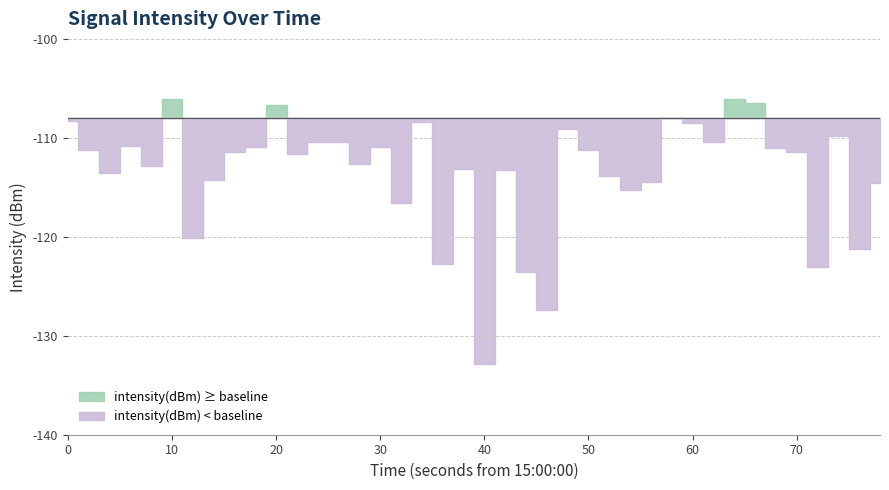

What is the minimum value shown in the chart?

-132.9